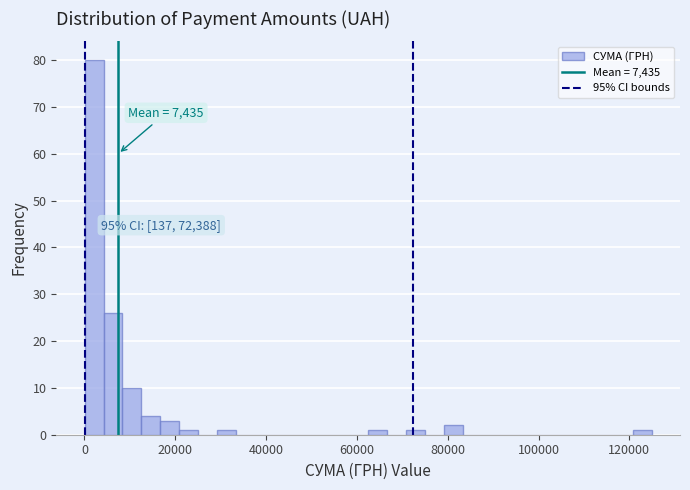

Around what value on the x-axis is the tallest bar? Give the approximate position of its centre, as read against the axis.

2000